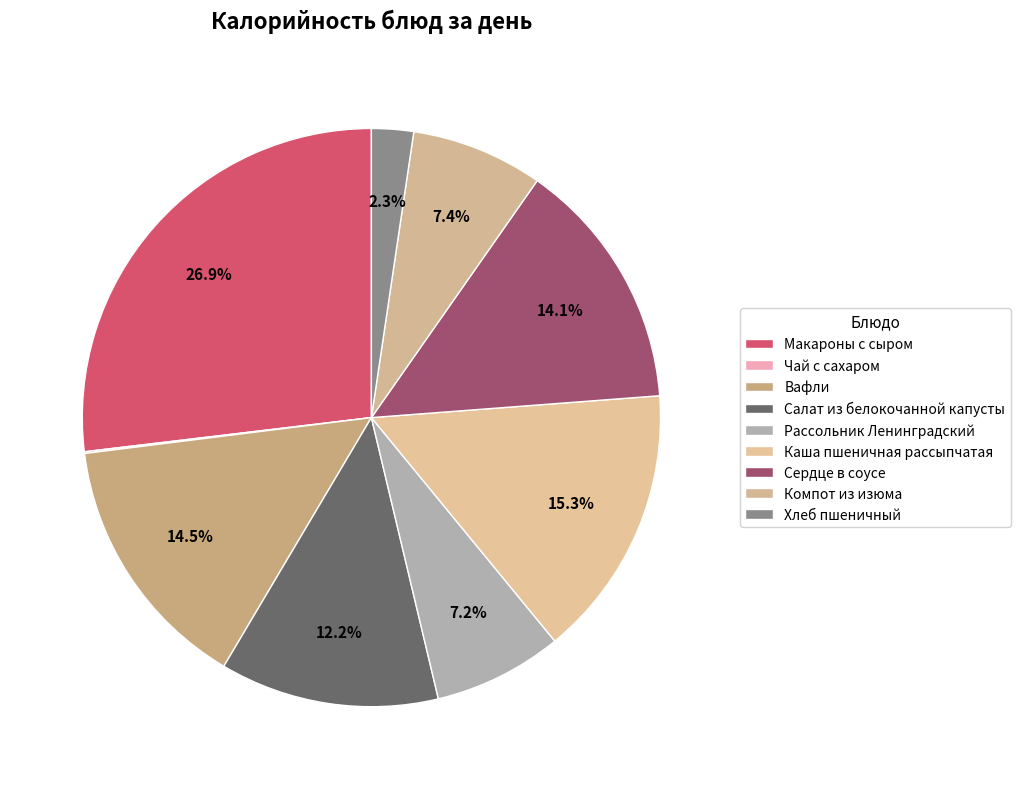

What is the smallest slice in the pie chart?

Чай с сахаром